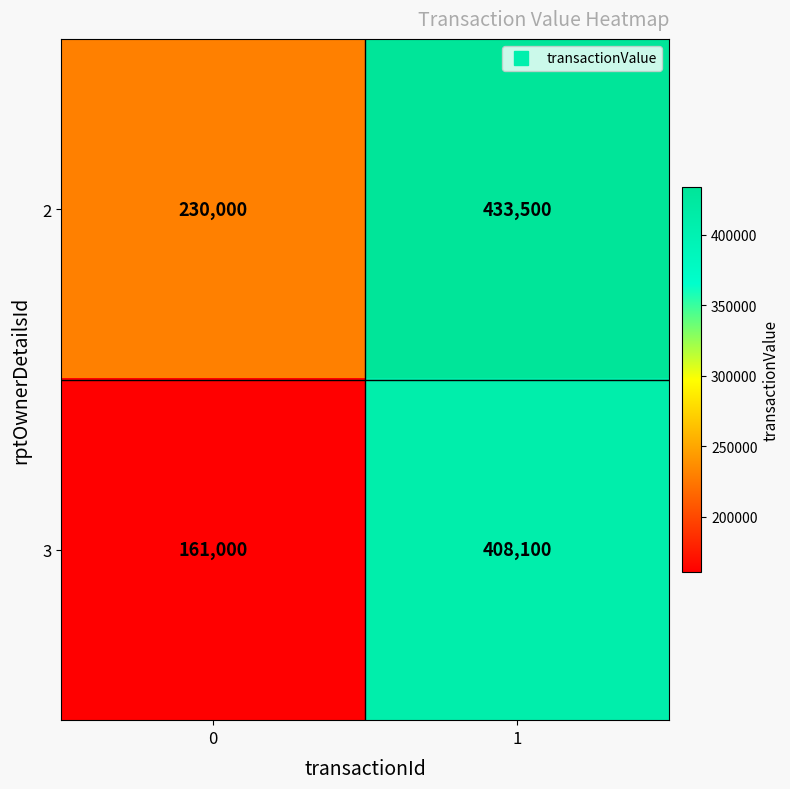

Rank the series by their average value, from highest to lowest.

2, 3